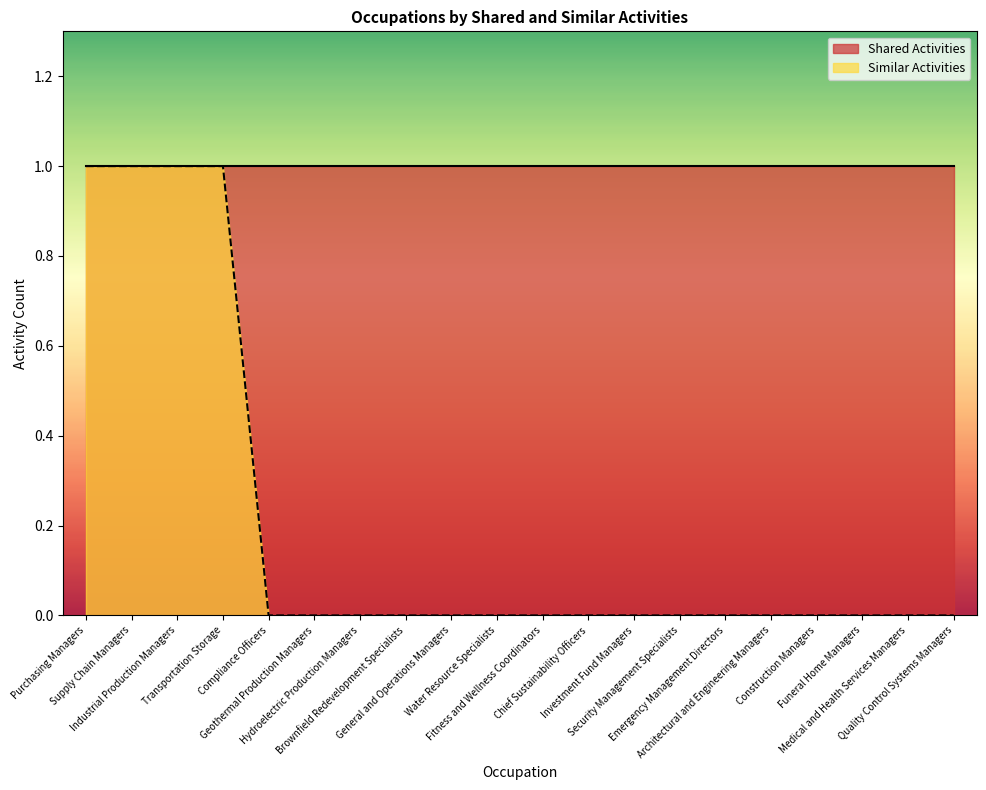

How many values are between 0 and 1?

20